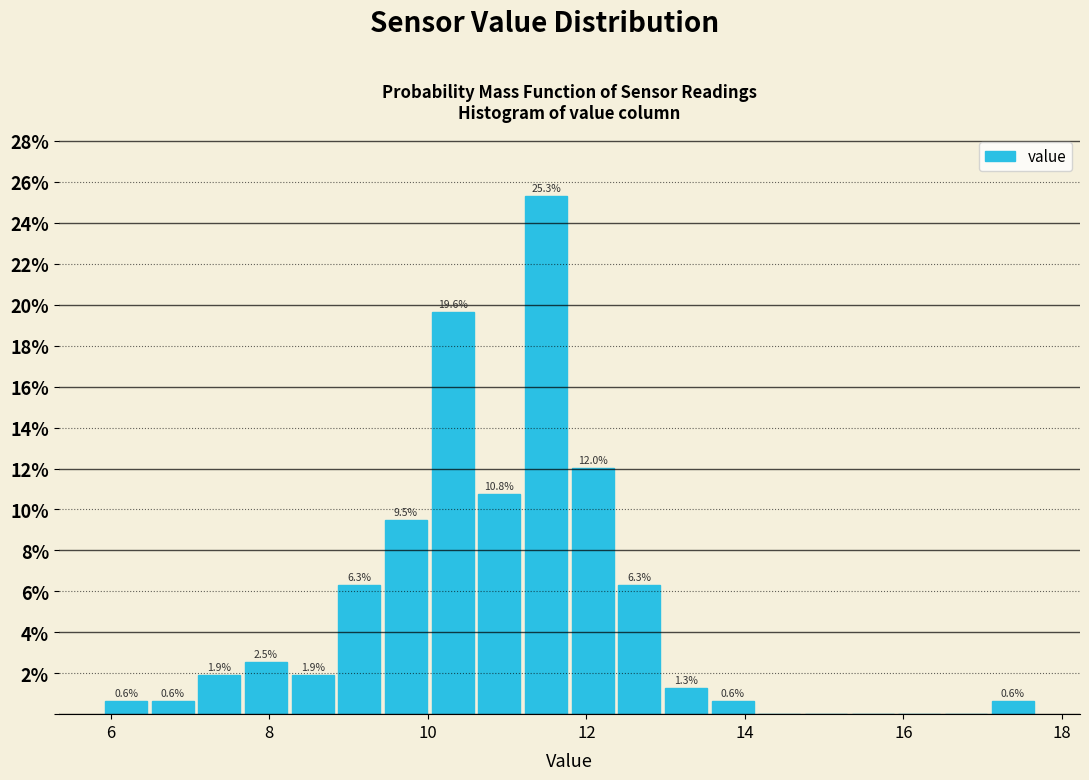

Around what value on the x-axis is the tallest bar? Give the approximate position of its centre, as read against the axis.

11.4